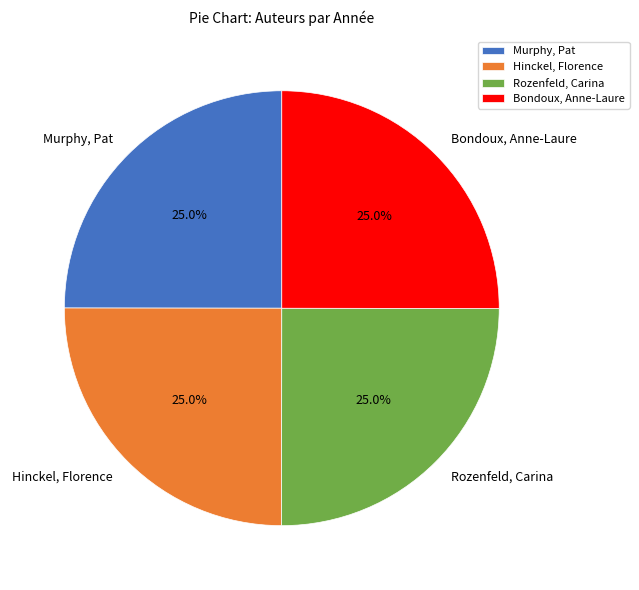

Count the number of slices in the pie.

4